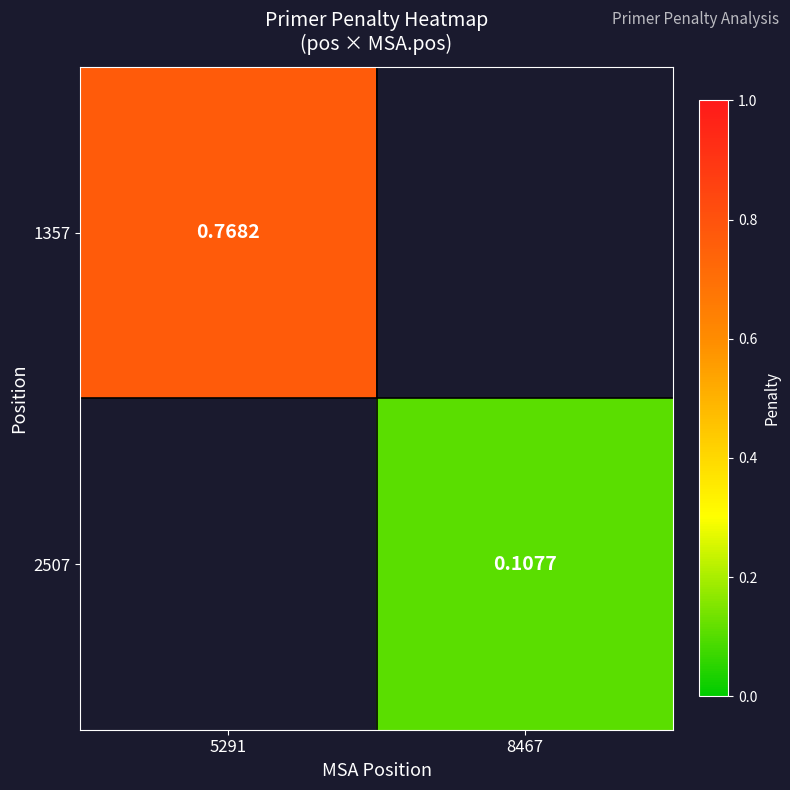

What is the lowest value of the 1357 series?

0.8